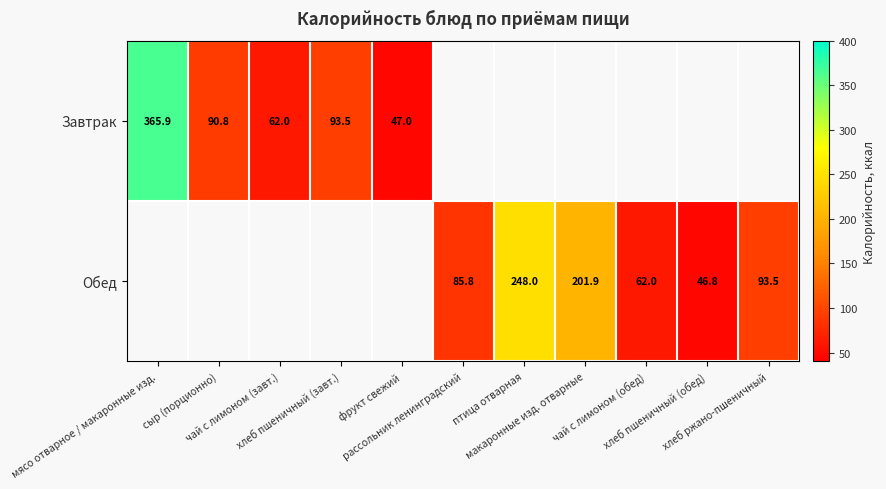

Between рассольник ленинградский and макаронные изд. отварные, which series saw the biggest shift?

Обед